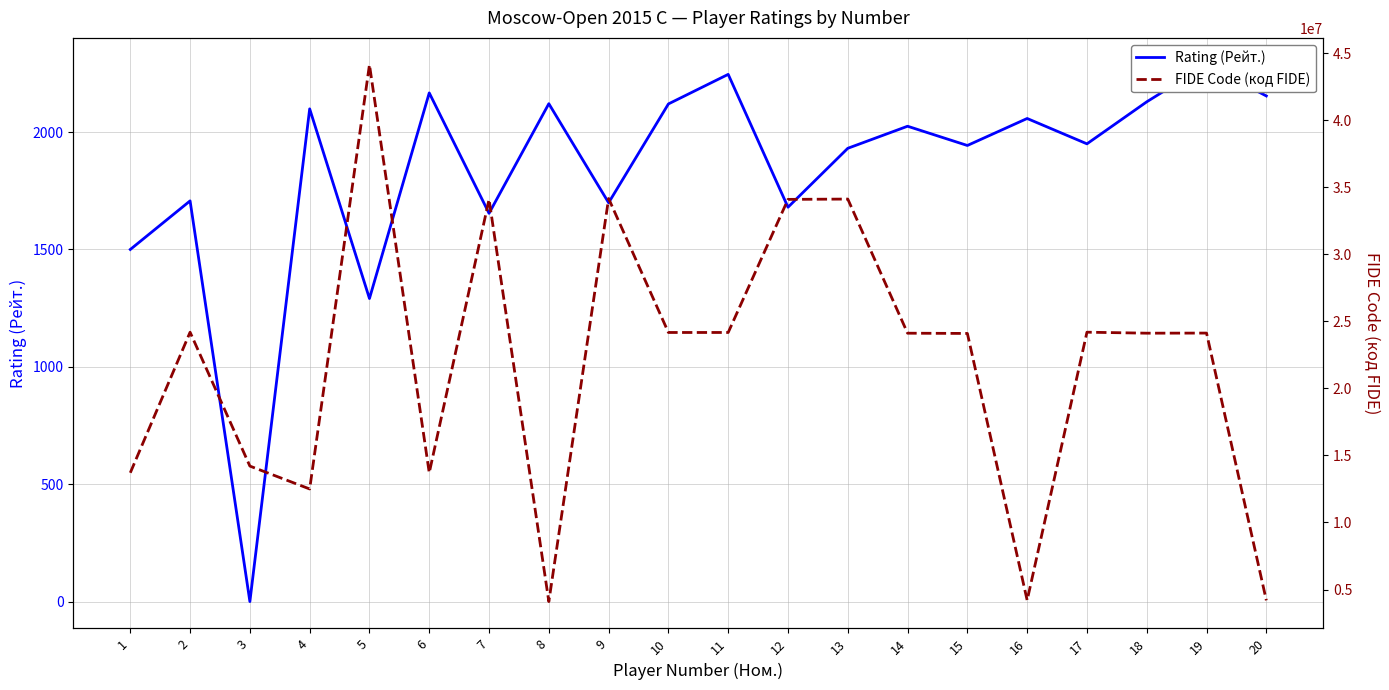

What are all the series names shown in the legend?

Rating (Рейт.), FIDE Code (код FIDE)